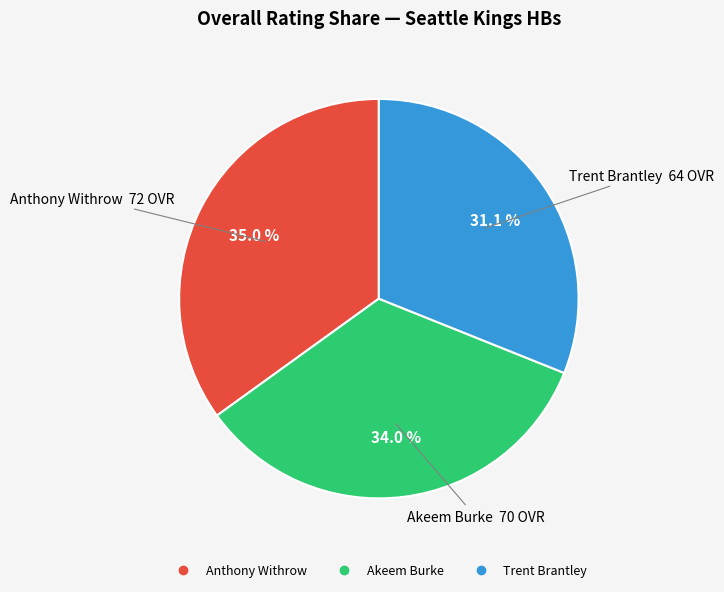

What is the largest slice in the pie chart?

Anthony Withrow